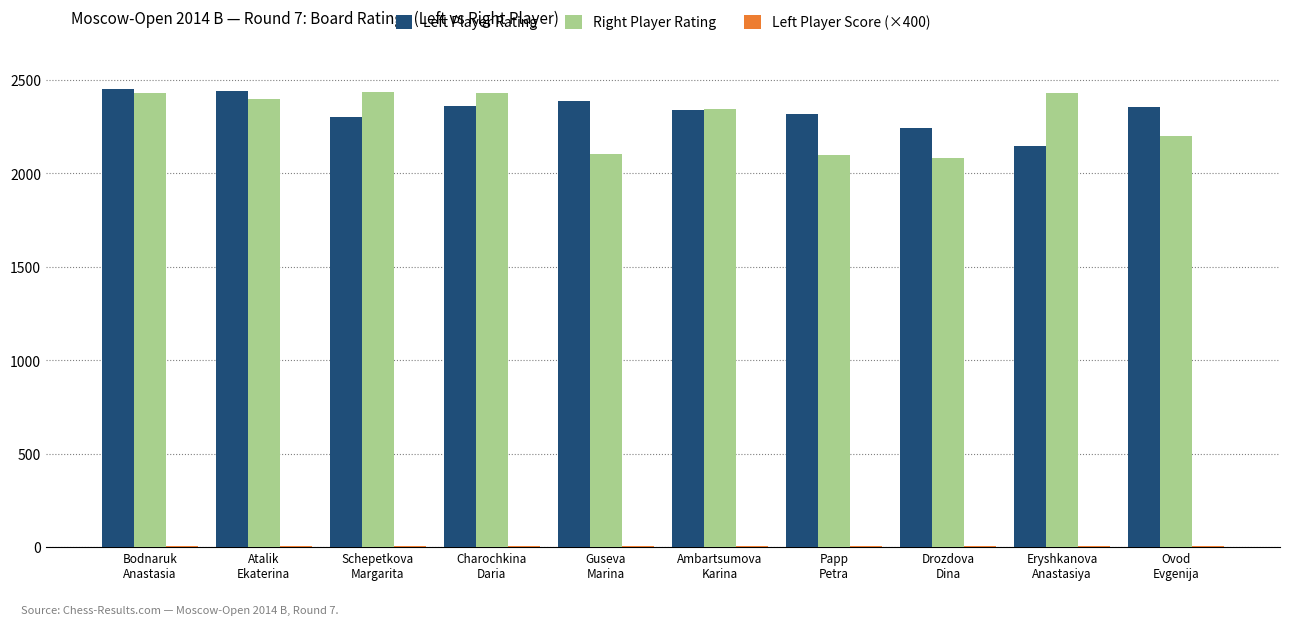

What is the sum of all Left Player Rating values?

23343